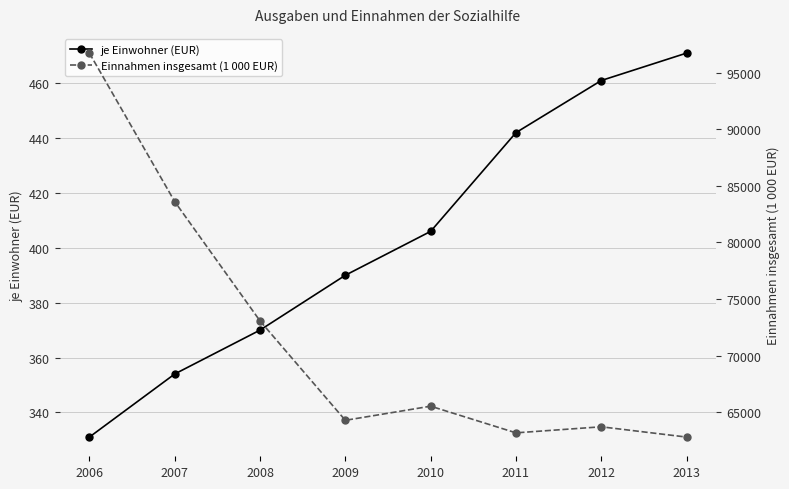

At which label does je Einwohner (EUR) first exceed 406?

2011